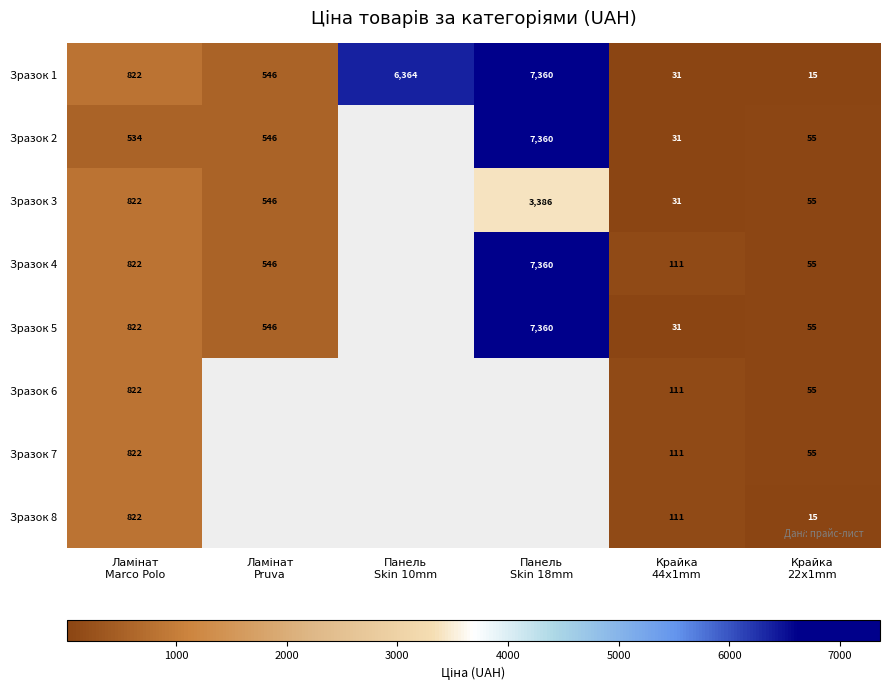

The value of Зразок 3 at Ламінат Marco Polo is 822.0. True or false?

True